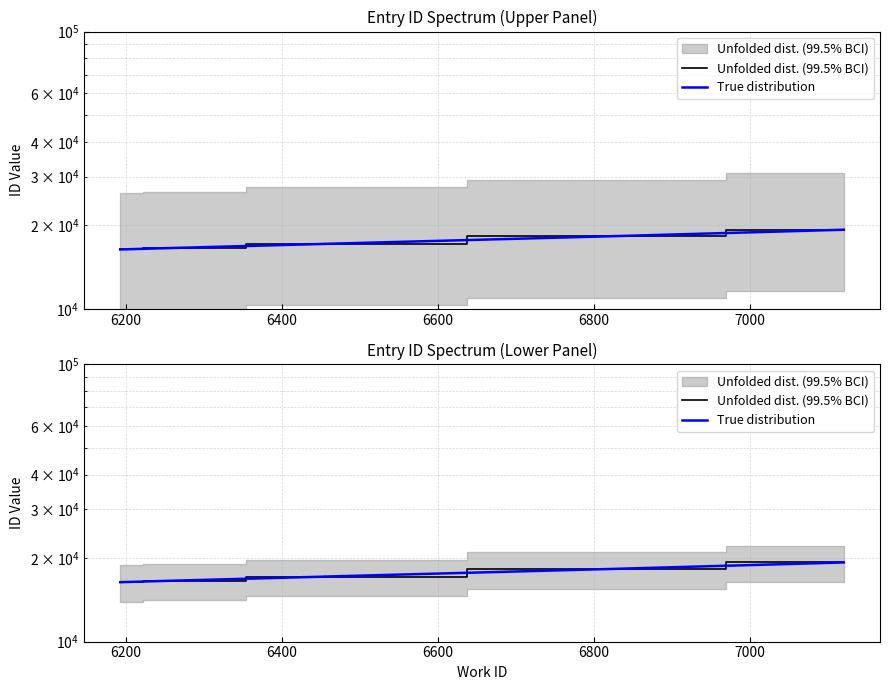

Reading right to left, extract all data points from this chart.

Unfolded dist. (99.5% BCI): 19291	18264	17158	17155	17153	16552	16374
True distribution: 19291	18264	17158	17155	17153	16552	16374